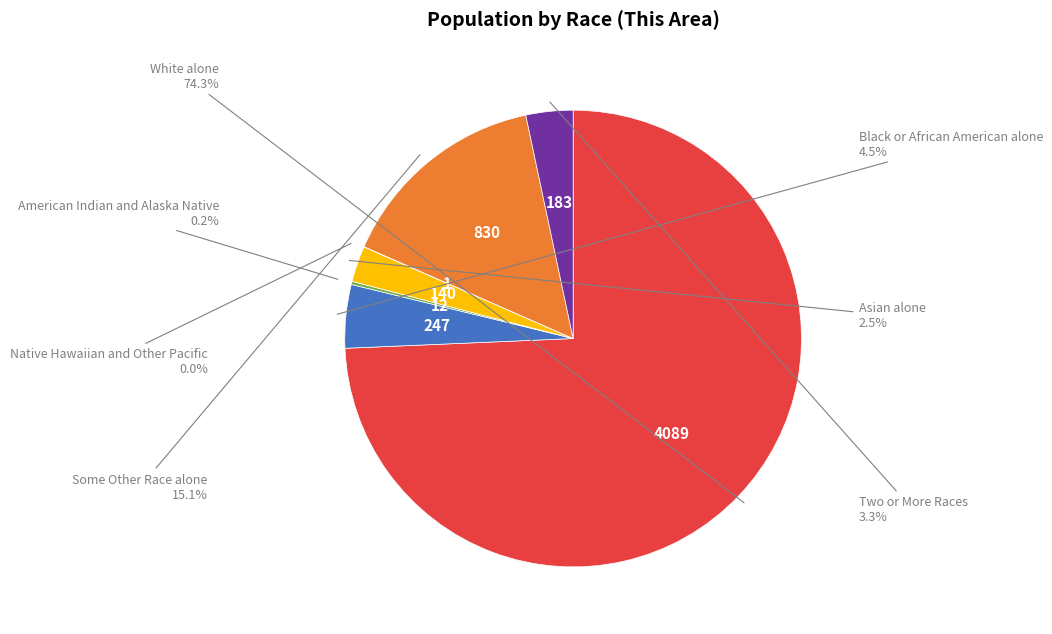

Is there any slice that represents more than half of the pie?

Yes